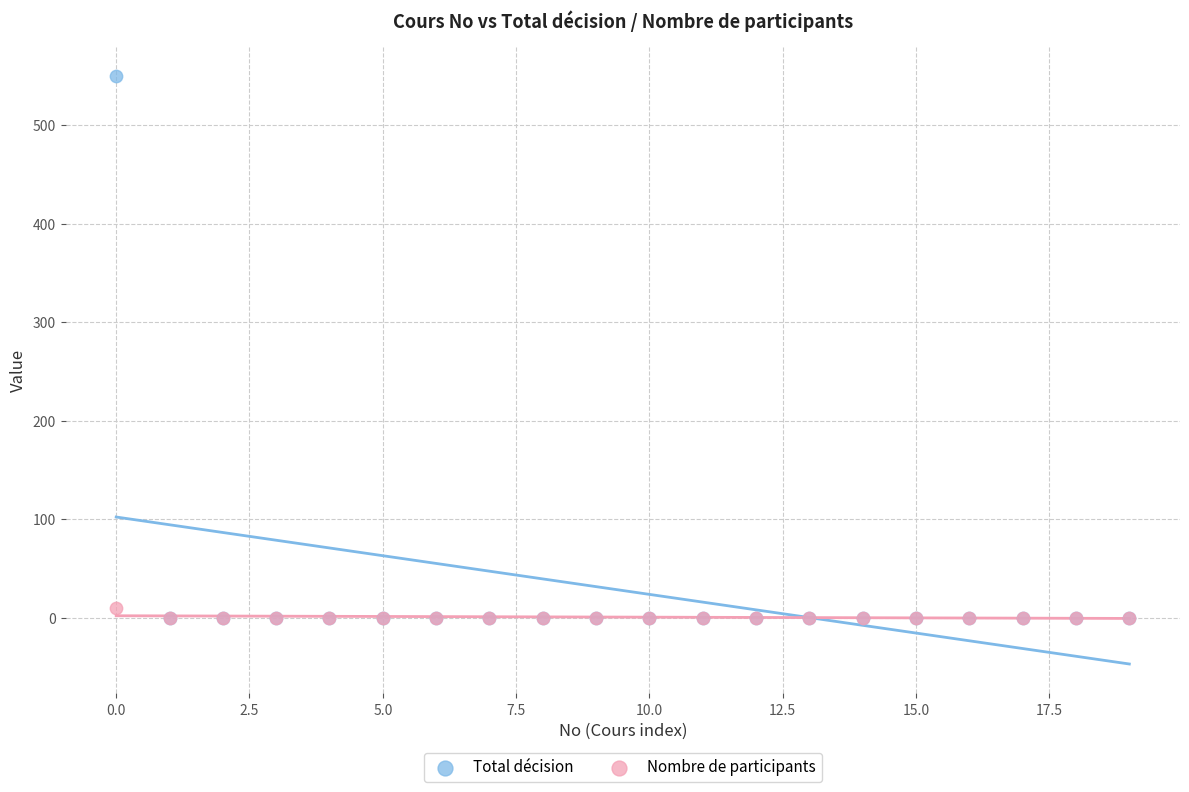

What are all the series names shown in the legend?

Total décision, Nombre de participants